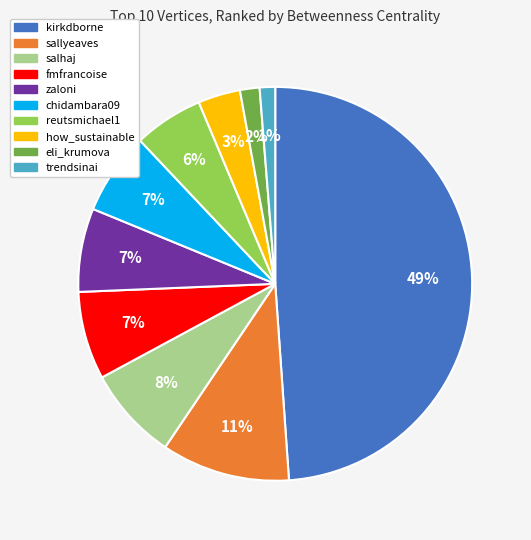

Is it true that chidambara09 is 7% of the pie?

True